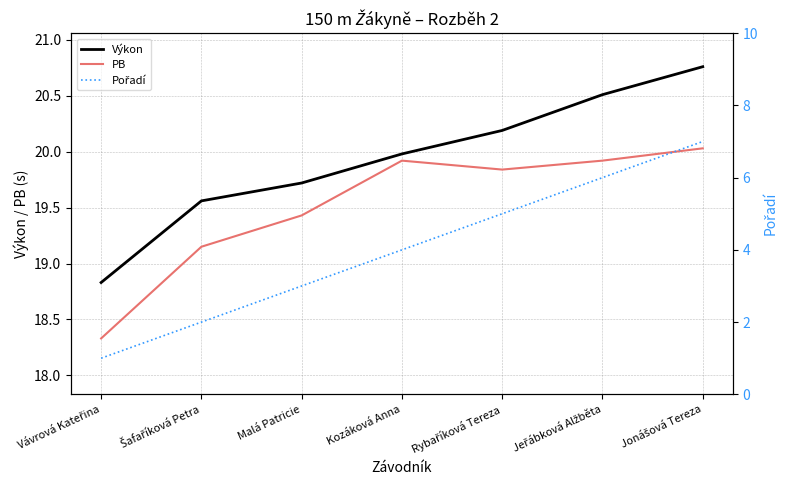

What are all the series names shown in the legend?

Výkon, PB, Pořadí